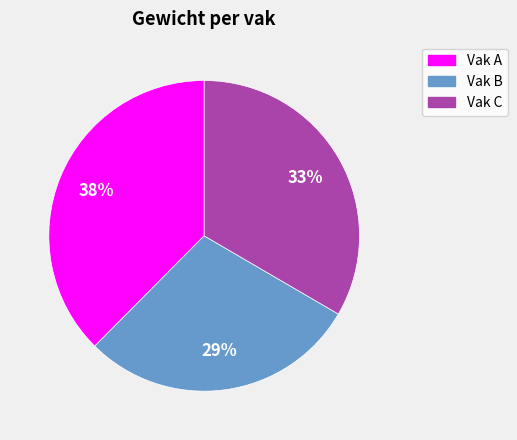

Which slice is the smallest?

Vak B